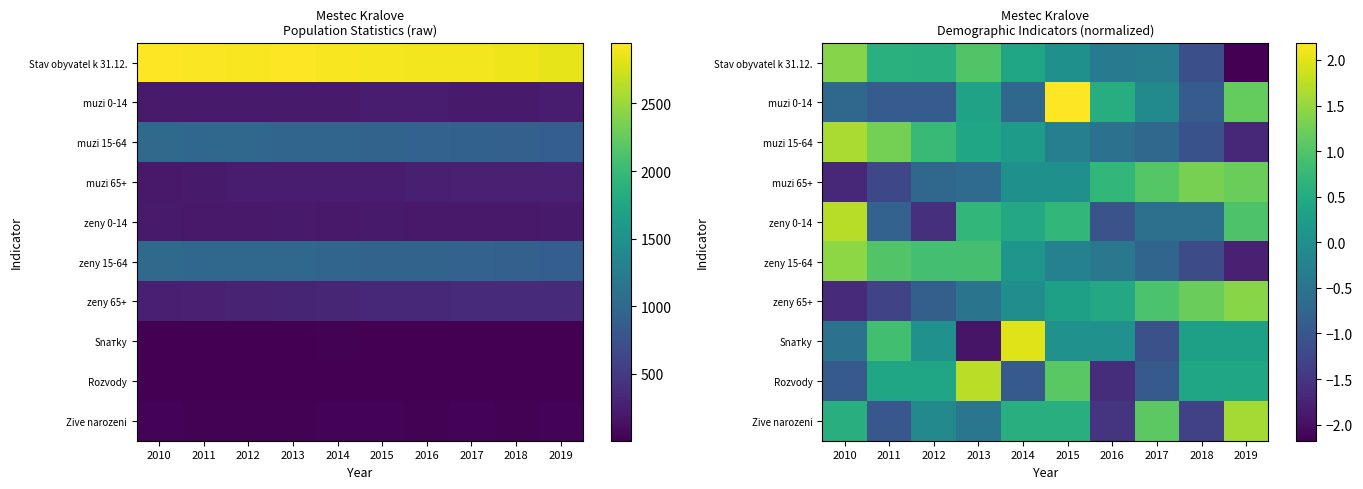

What is the total value across all series at 2016?

-3.8